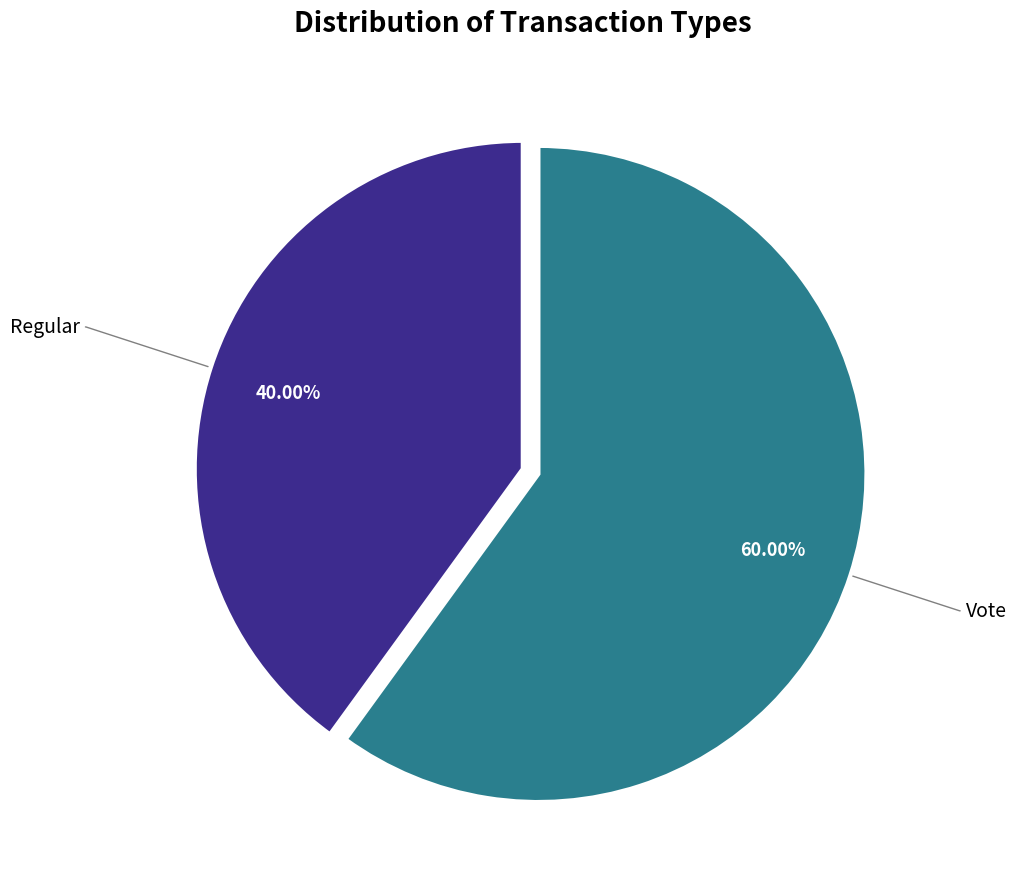

Does any single category account for the majority?

Yes